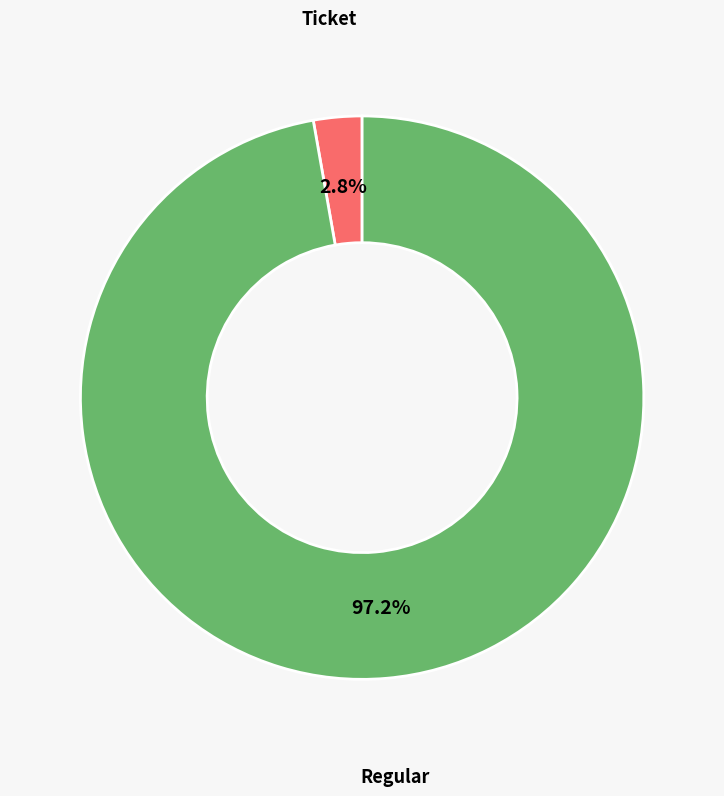

Do Regular and Ticket together represent more than half of the pie?

Yes